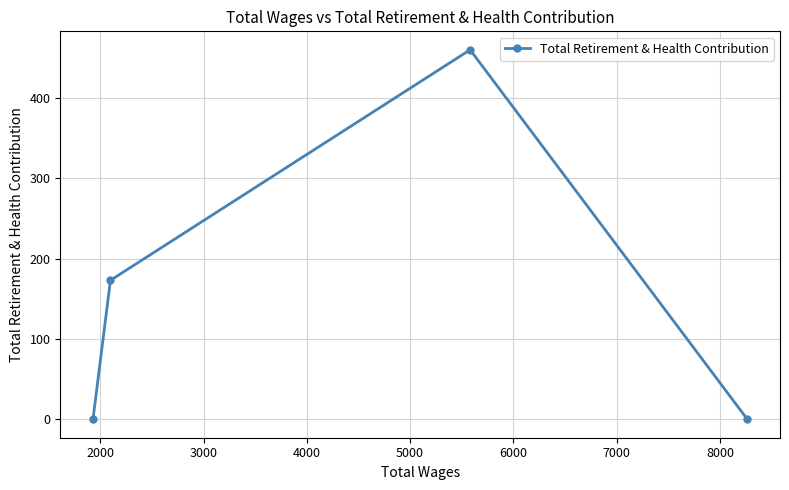

What is the greatest value displayed?

460